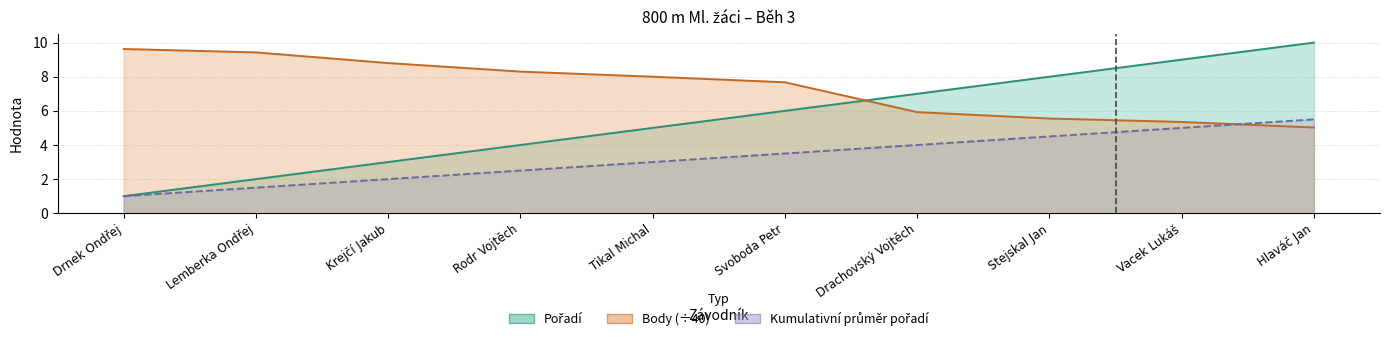

Does the chart display data point markers on the line(s)?

No